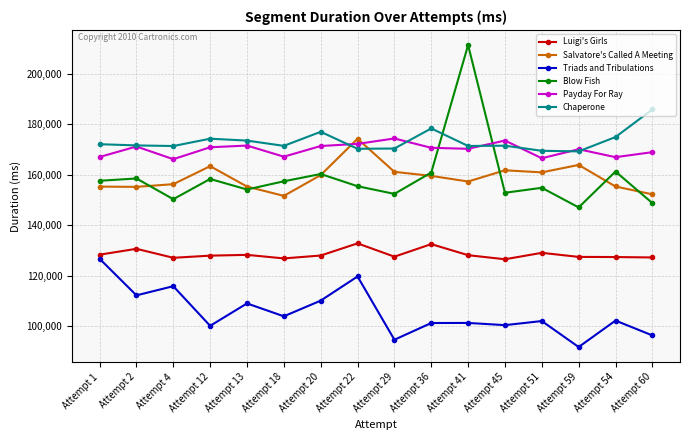

The value of Luigi's Girls at Attempt 41 is 128115. True or false?

True